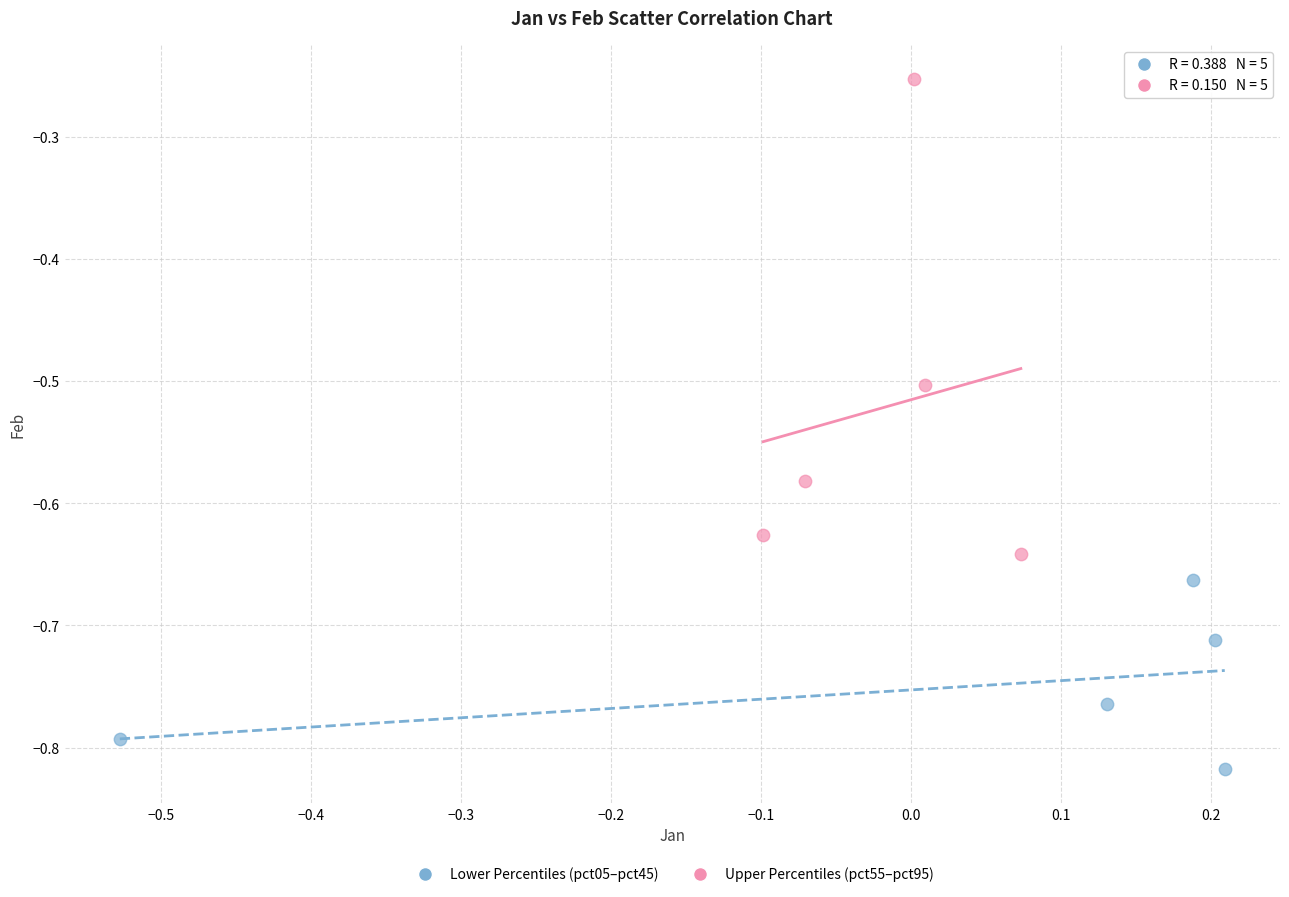

Which series contains the lowest Y value?

Lower Percentiles (pct05–pct45)